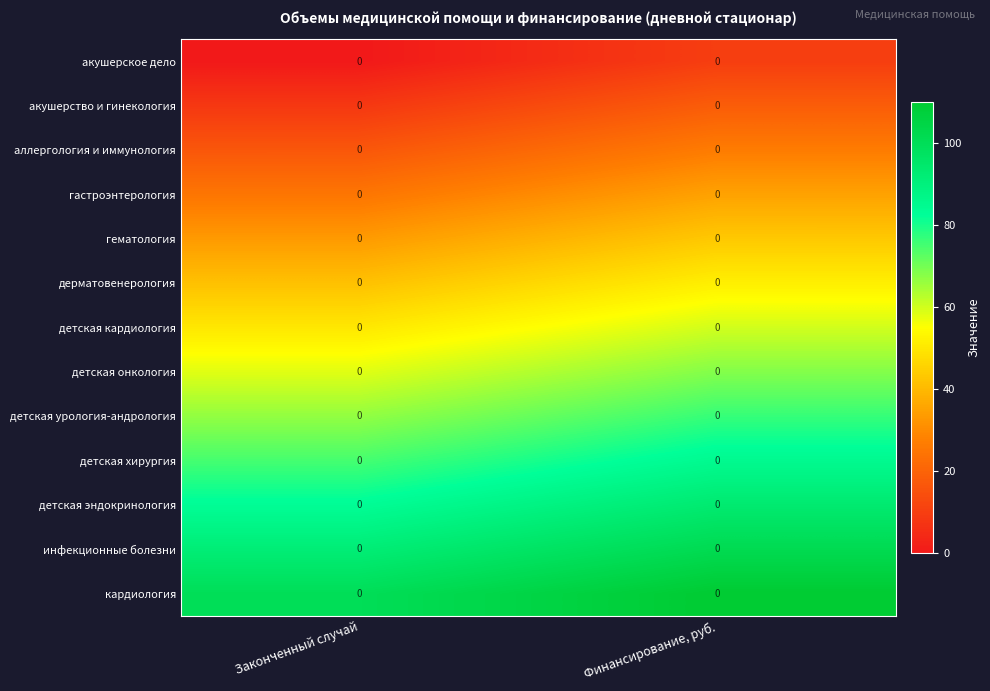

List the series in order of their peak value, highest first.

кардиология, инфекционные болезни, детская эндокринология, детская хирургия, детская урология-андрология, детская онкология, детская кардиология, дерматовенерология, гематология, гастроэнтерология, аллергология и иммунология, акушерство и гинекология, акушерское дело